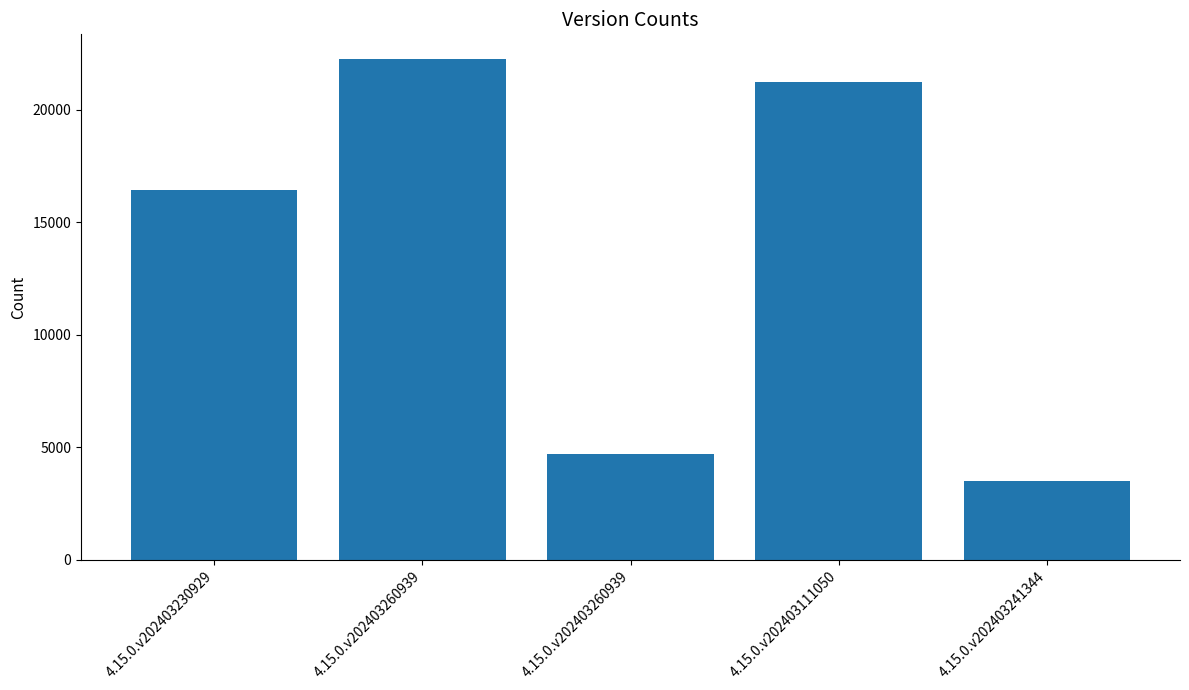

The chart shows a value of 4679 at 4.15.0.v202403260939. True or false?

True